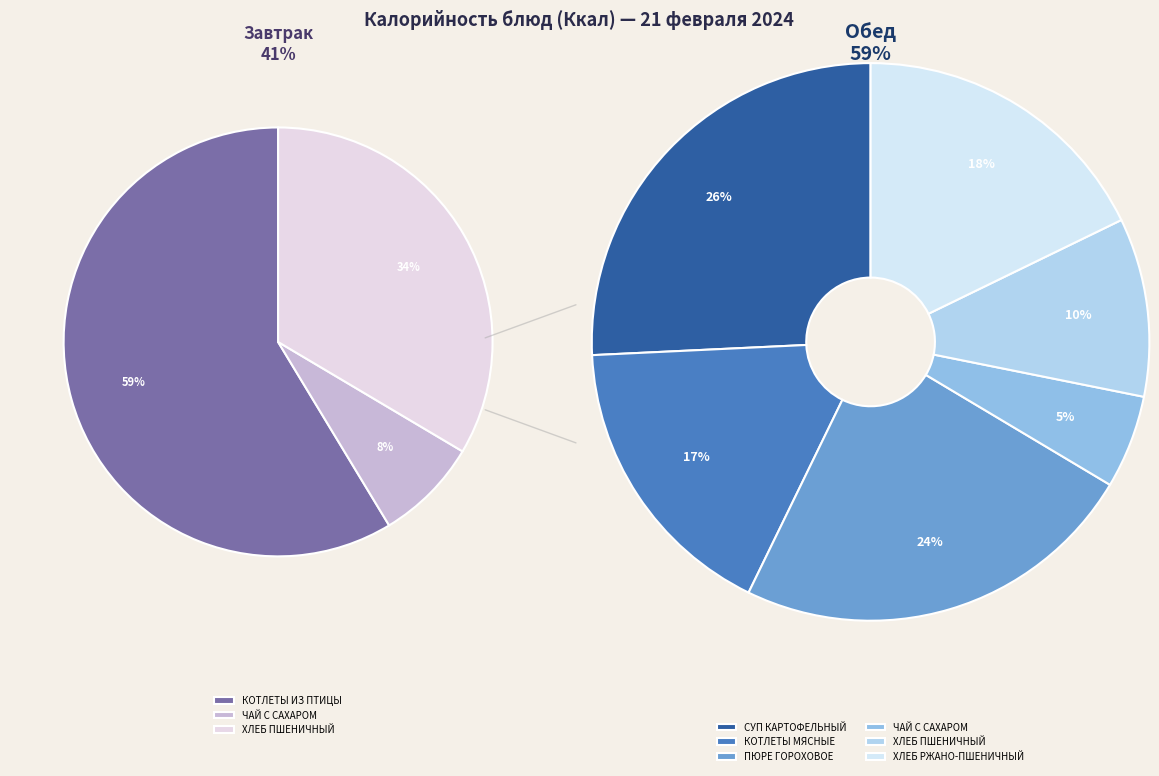

Combined, what portion of the pie is КОТЛЕТЫ МЯСНЫЕ
(Обед) and ХЛЕБ ПШЕНИЧНЫЙ
(Обед)?

16.2%